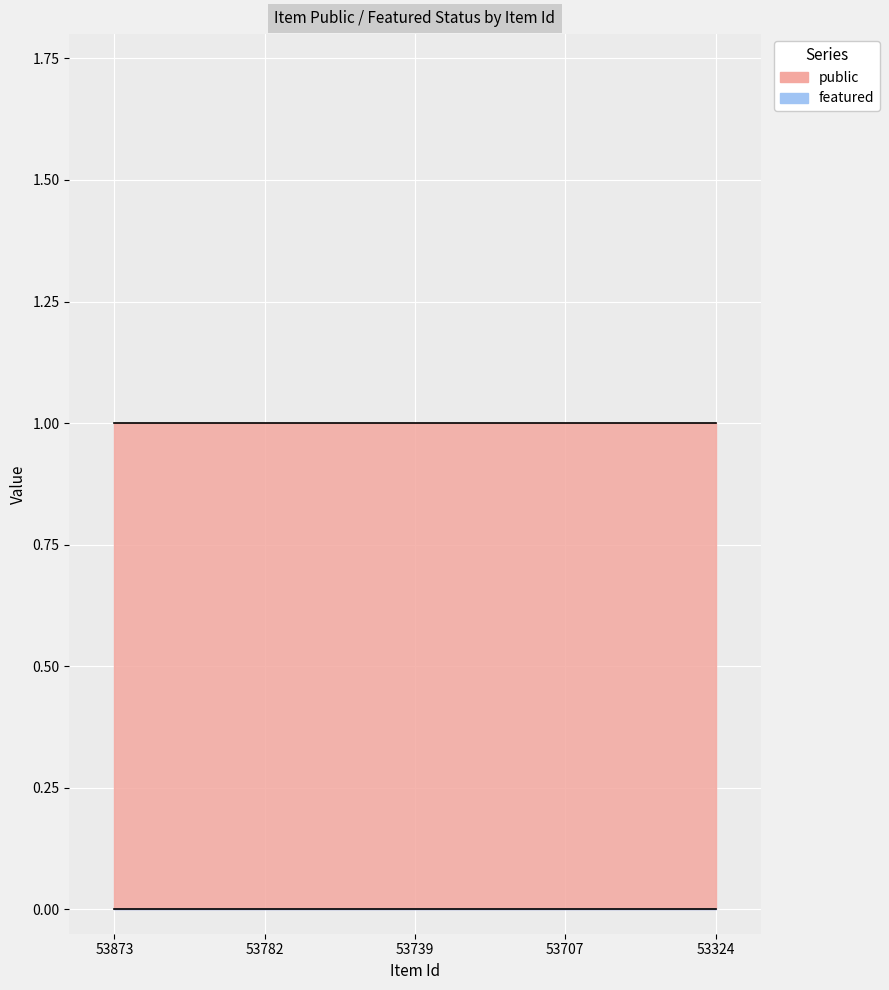

What is the value of the public point at the 4th from the left?

1